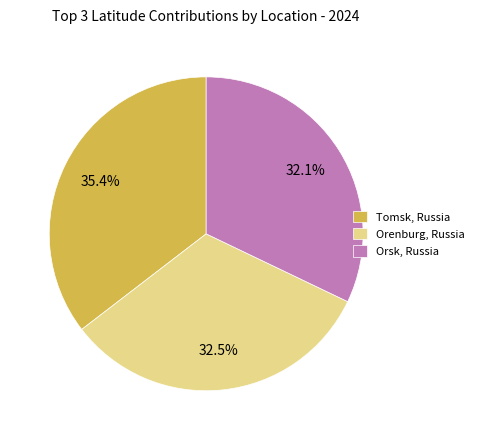

How many slices are in this pie chart?

3